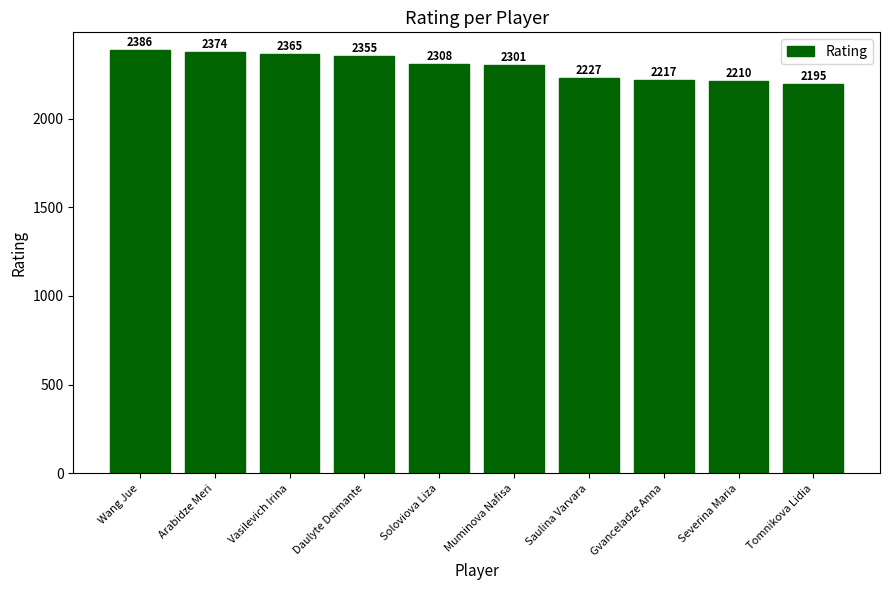

What is the change in value from Saulina Varvara to Tomnikova Lidia?

-32